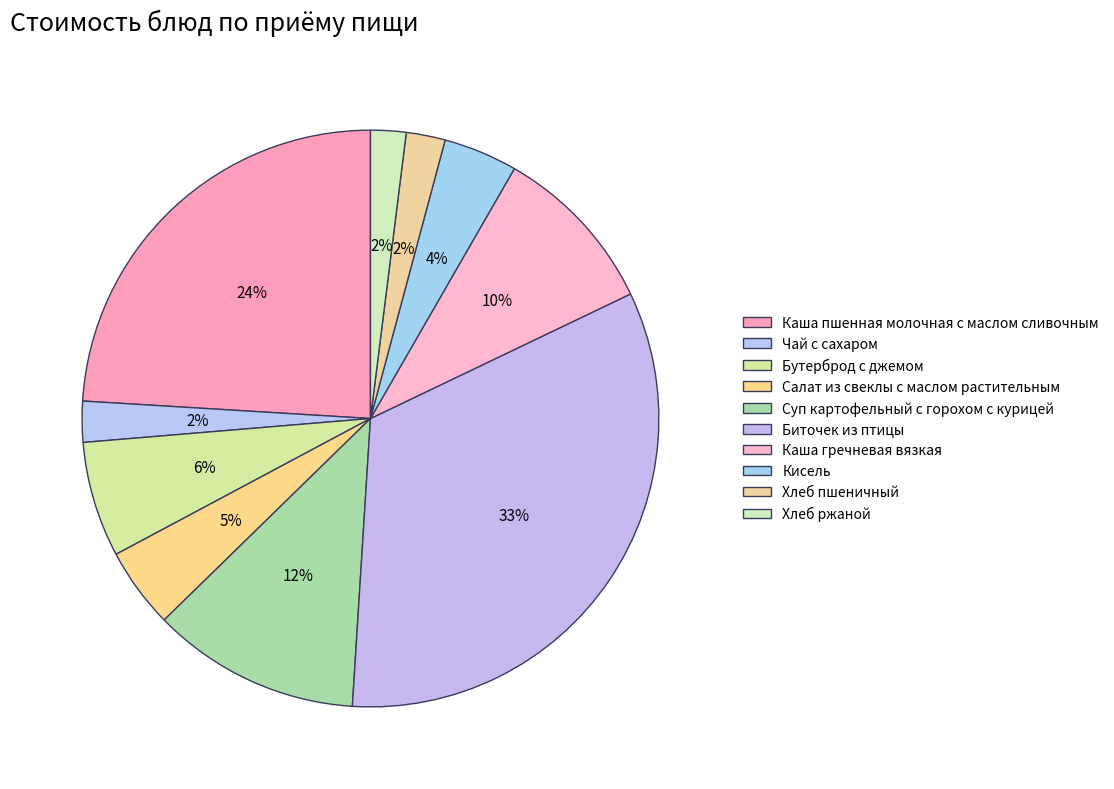

How many slices are in this pie chart?

10